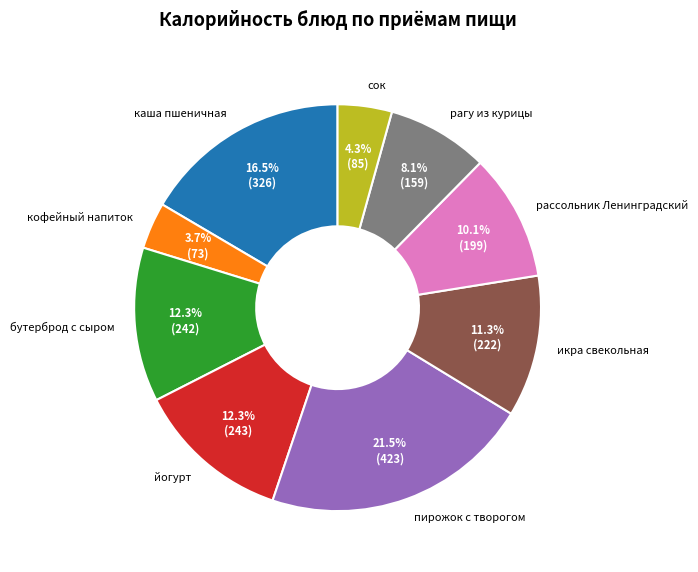

To the nearest percent, what percentage of the pie is сок?

4%